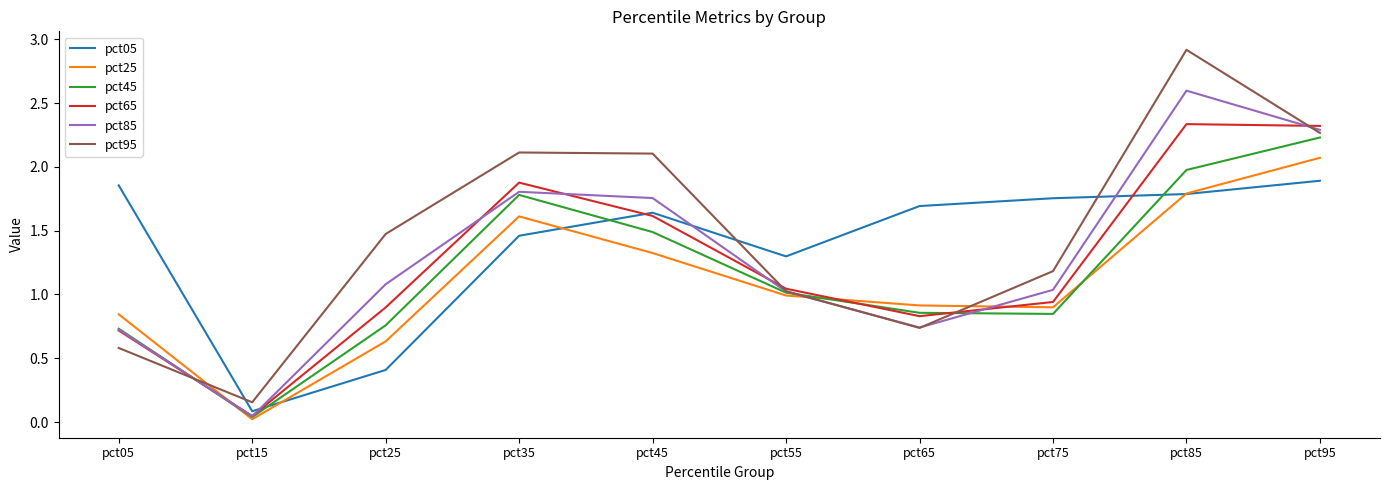

Which label corresponds to the largest value in the chart?

pct85